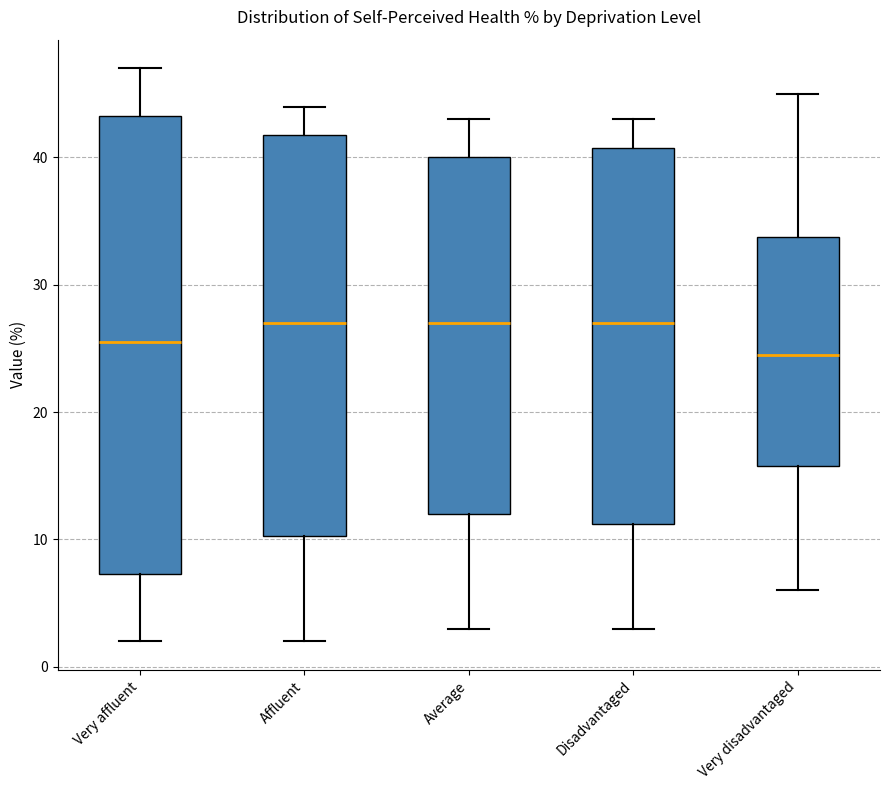

Which box is the tallest, from its lower edge to its upper edge?

Very affluent